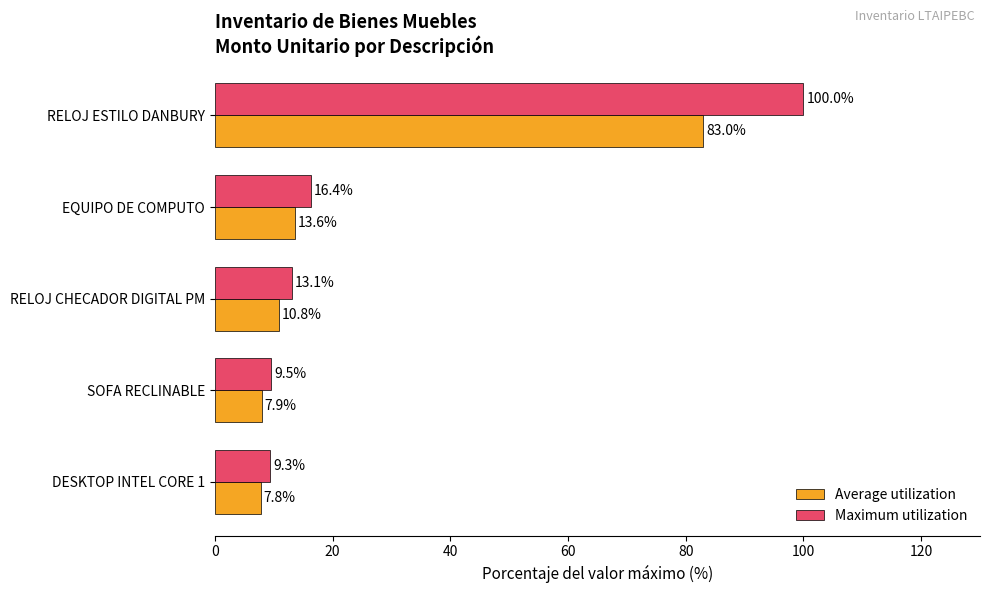

True or false: Average utilization has a value of 13.6 at EQUIPO DE COMPUTO.

True